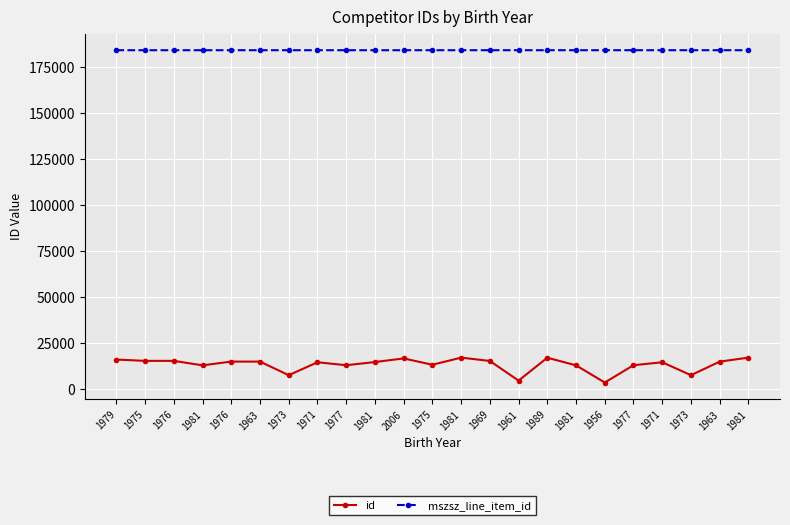

Which series has the widest spread of values?

id